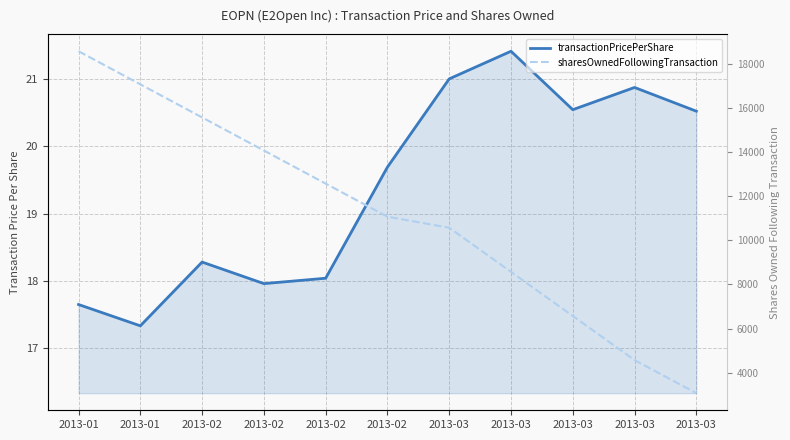

What is the sum of the transactionPricePerShare values at 2013-02 and 2013-03?

39.7